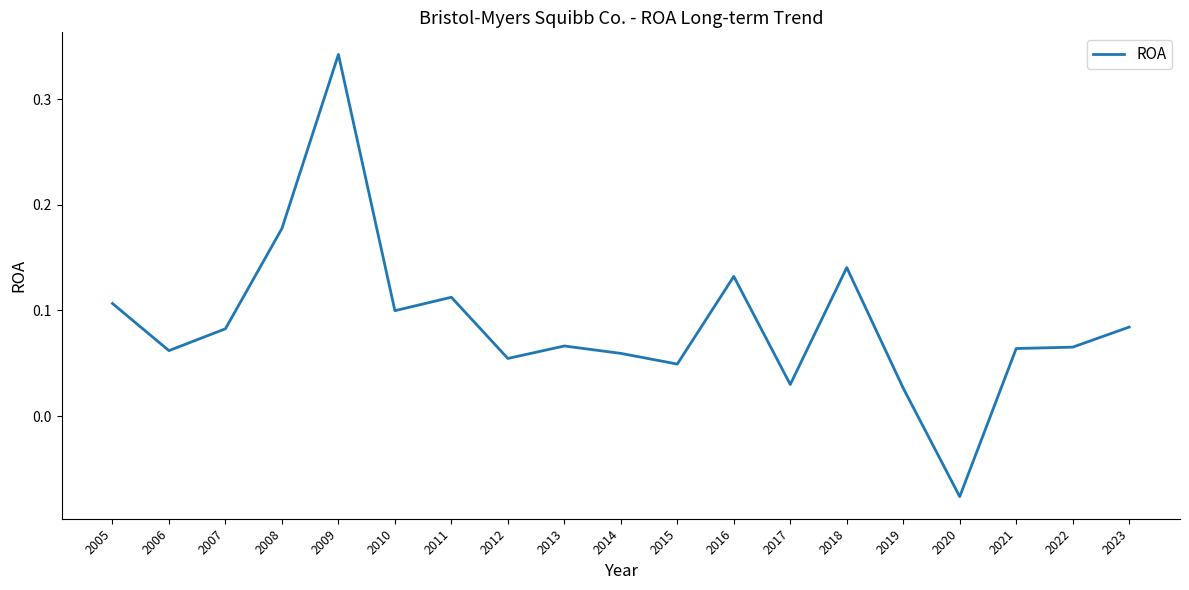

Does the chart display data point markers on the line(s)?

No